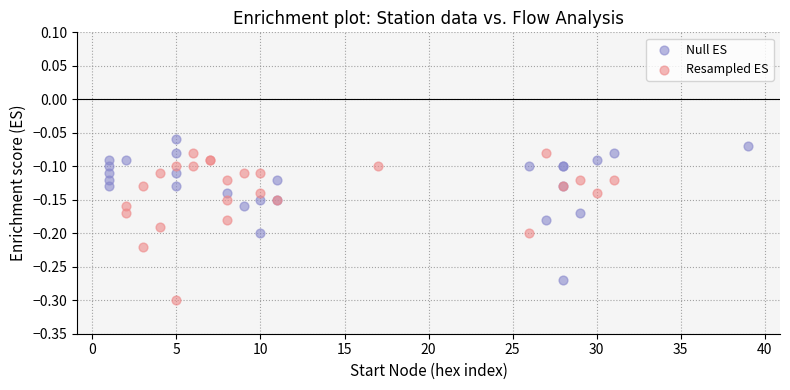

Which series contains the highest Y value?

Null ES